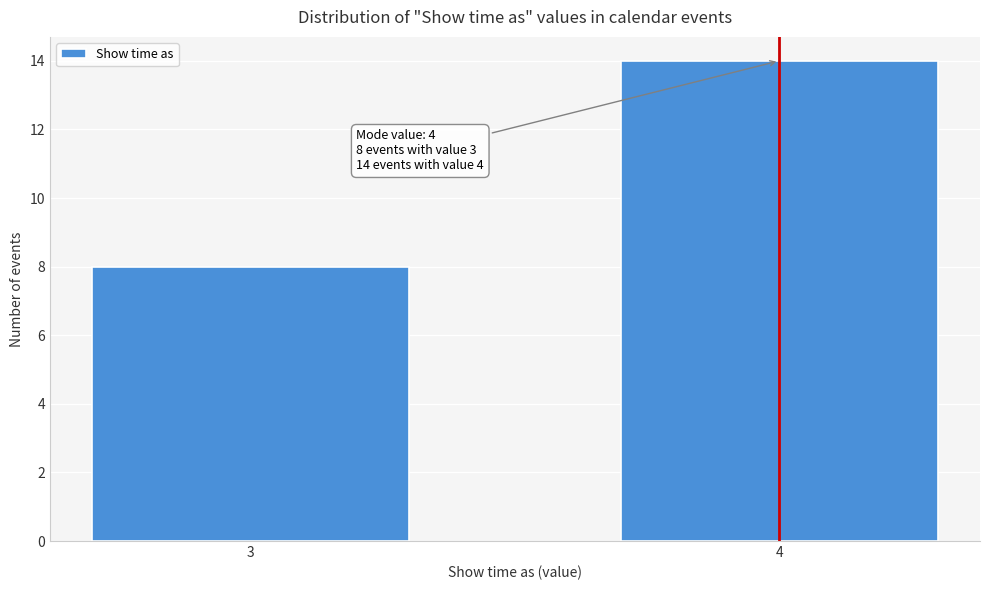

Reading left to right, list all the values displayed in this chart.

8	14